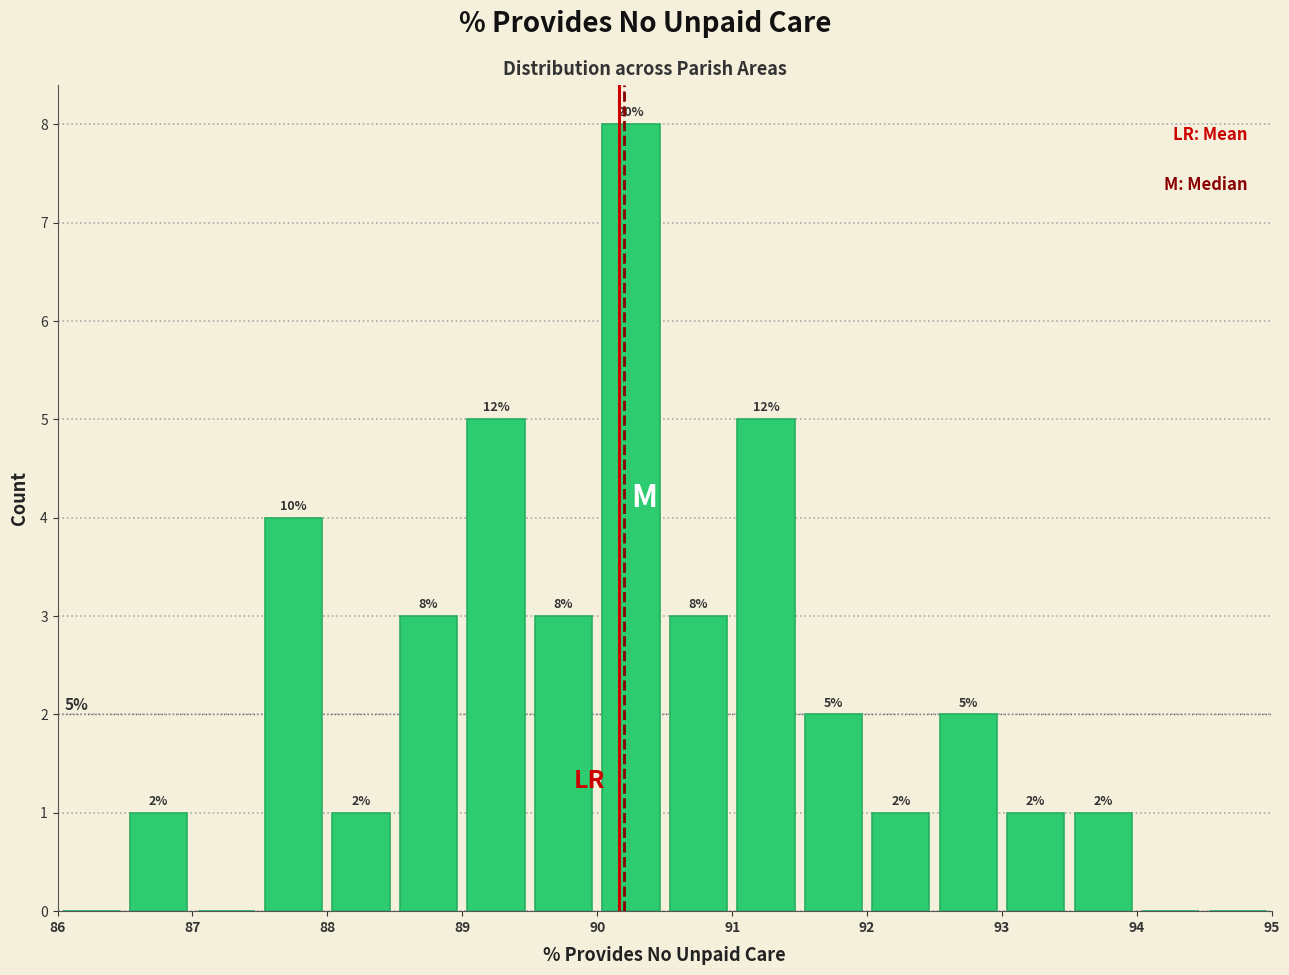

Which range on the x-axis has the tallest bar?

90.0 to 90.5